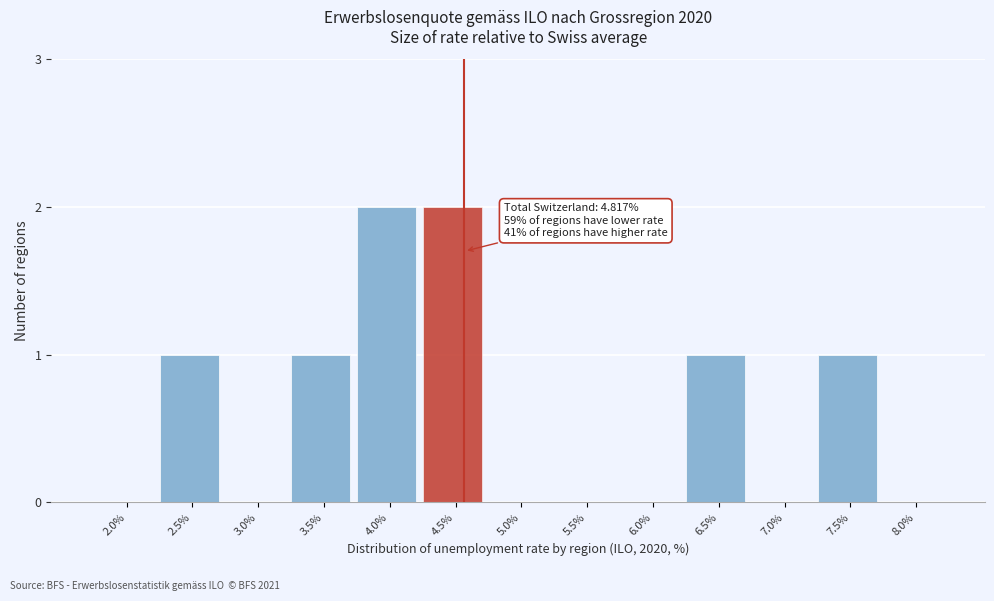

Reading left to right, list all the values displayed in this chart.

2.0%=0	2.5%=1	3.0%=0	3.5%=1	4.0%=2	4.5%=2	5.0%=0	5.5%=0	6.0%=0	6.5%=1	7.0%=0	7.5%=1	8.0%=0